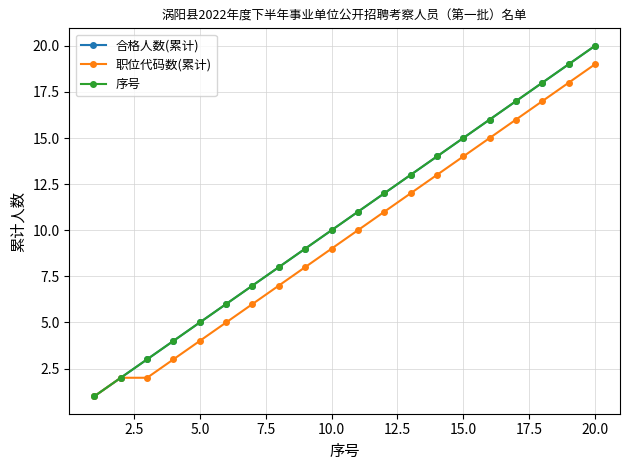

Is this an area chart (filled region under the line)?

No